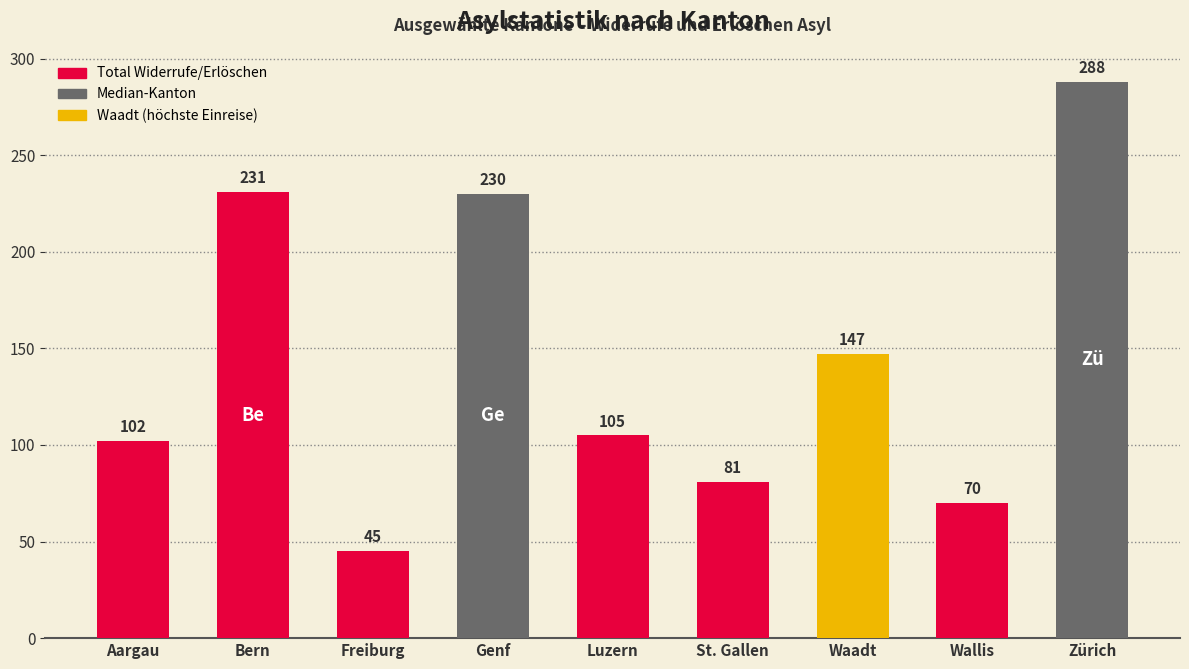

What is the label of the 3rd bar from the left?

Freiburg